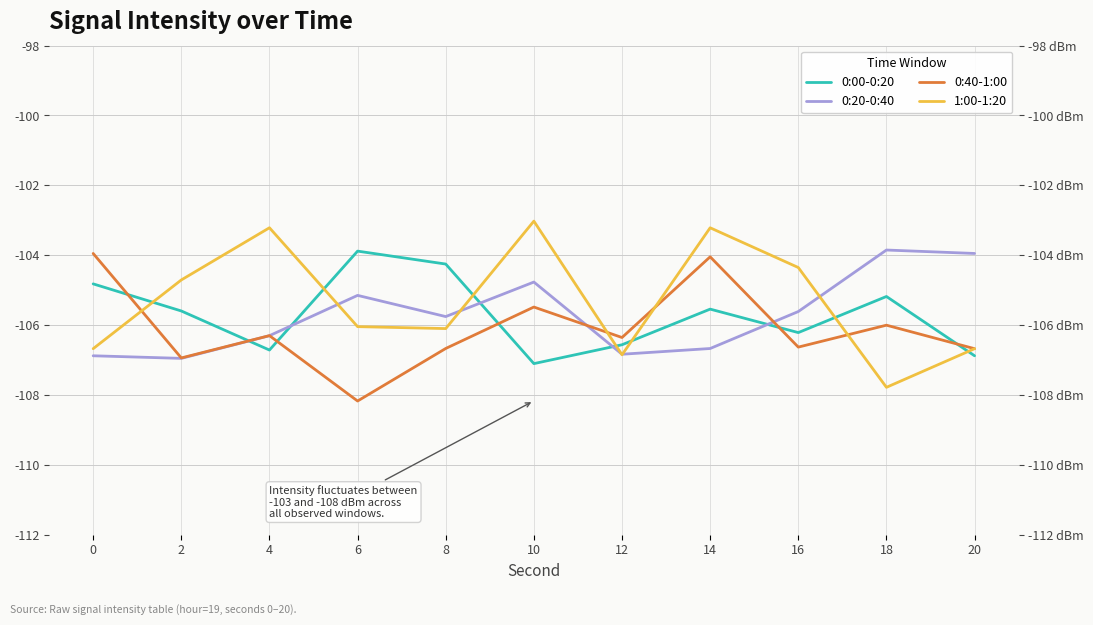

Reading left to right, extract all data points from this chart.

0:00-0:20: 0=-104.8	2=-105.6	4=-106.7	6=-103.9	8=-104.3	10=-107.1	12=-106.6	14=-105.5	16=-106.2	18=-105.2	20=-106.9
0:20-0:40: 0=-106.9	2=-107.0	4=-106.3	6=-105.2	8=-105.8	10=-104.8	12=-106.8	14=-106.7	16=-105.6	18=-103.9	20=-104.0
0:40-1:00: 0=-104.0	2=-106.9	4=-106.3	6=-108.2	8=-106.7	10=-105.5	12=-106.4	14=-104.0	16=-106.6	18=-106.0	20=-106.7
1:00-1:20: 0=-106.7	2=-104.7	4=-103.2	6=-106.0	8=-106.1	10=-103.0	12=-106.9	14=-103.2	16=-104.4	18=-107.8	20=-106.7